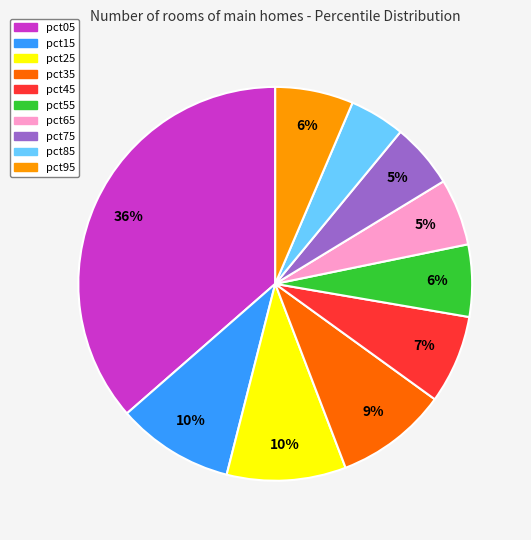

To the nearest percent, what is the combined percentage of pct15 and pct55?

16%